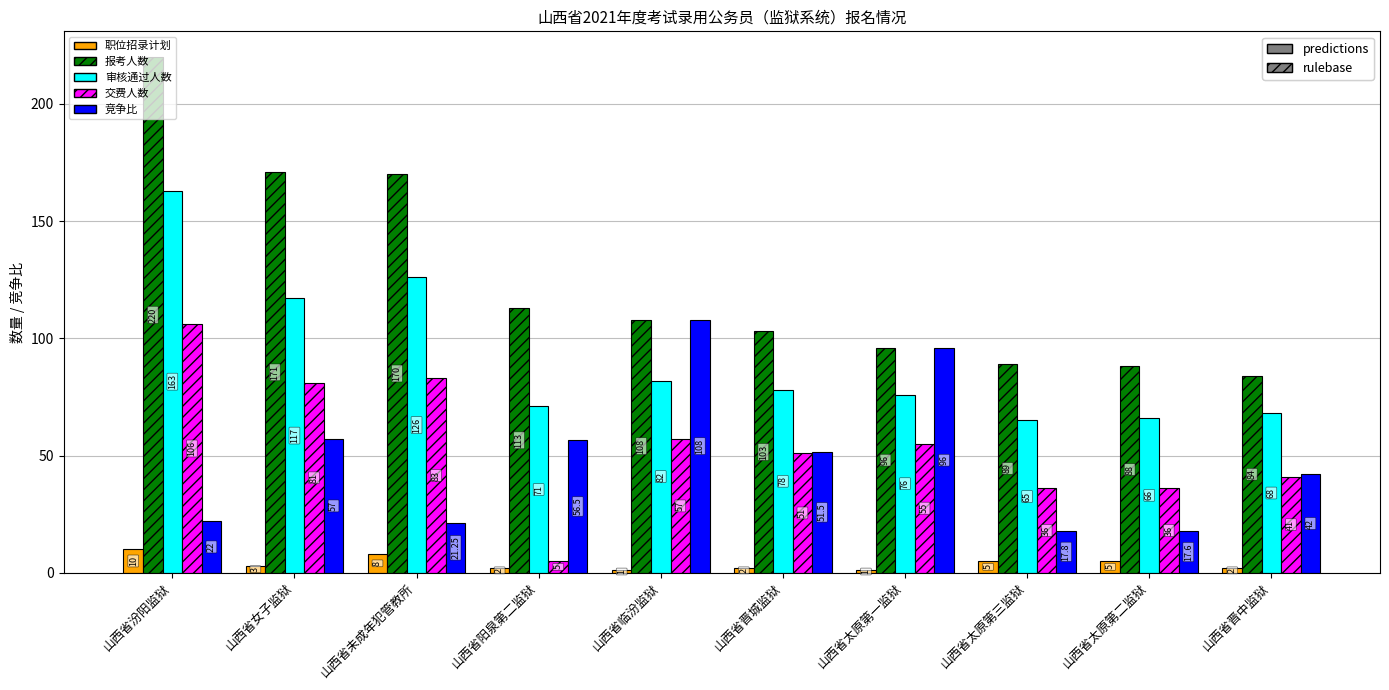

What is the approximate value of 职位招录计划 at 山西省太原第三监狱?

5.0